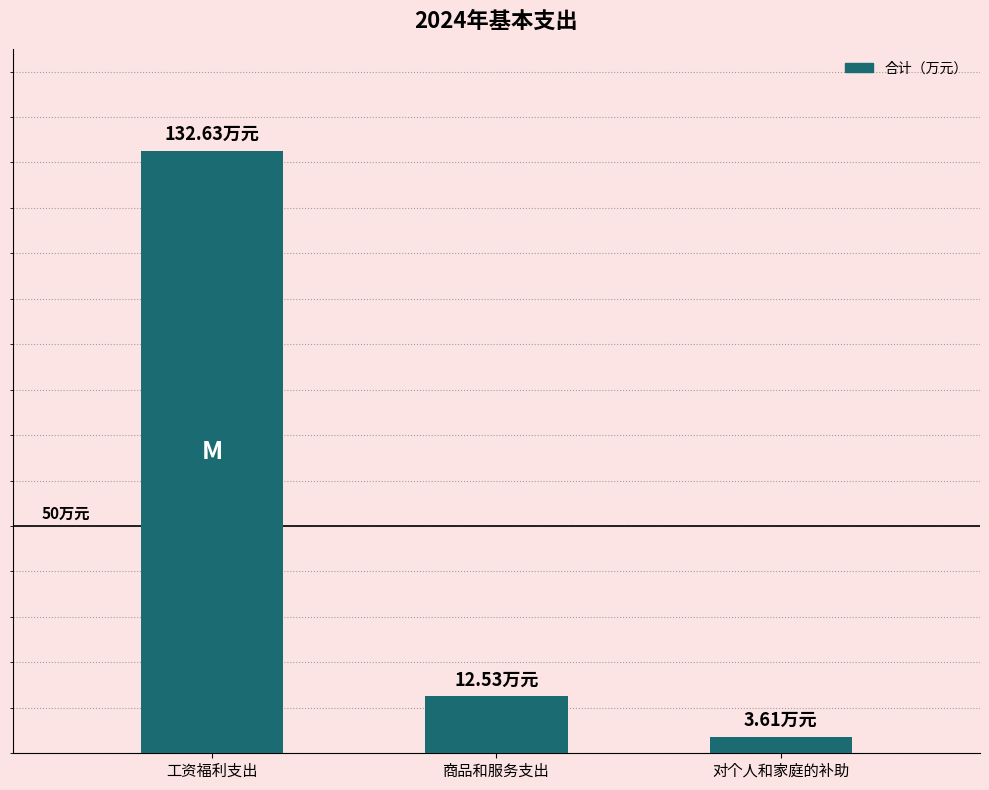

How many values are below 12?

1